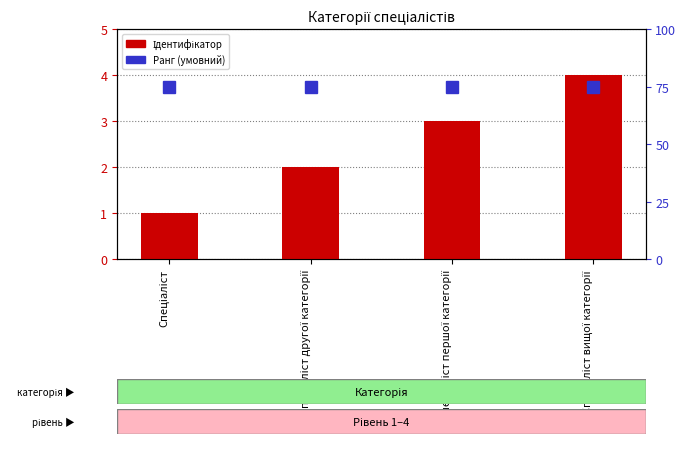

Which series changed the most between Спеціаліст and Спеціаліст вищої категорії?

Ідентифікатор